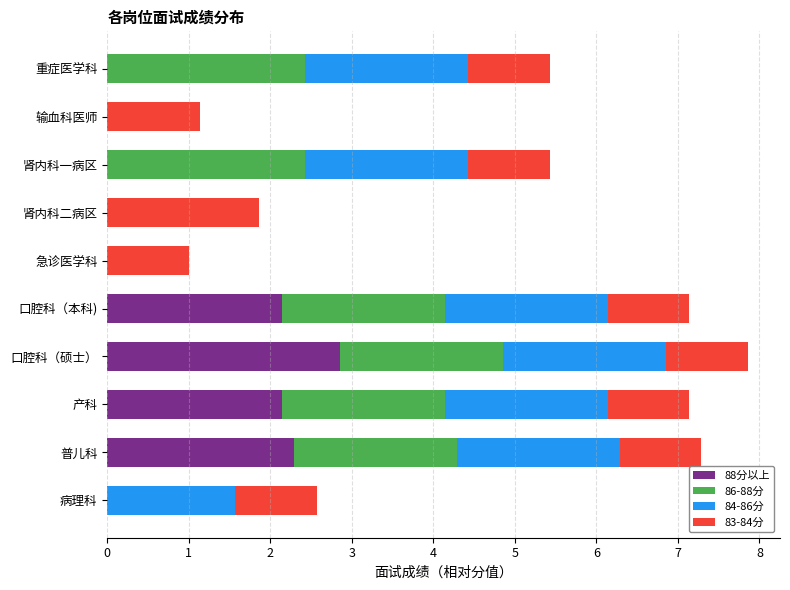

What is the total value across all series at 输血科医师?

1.1